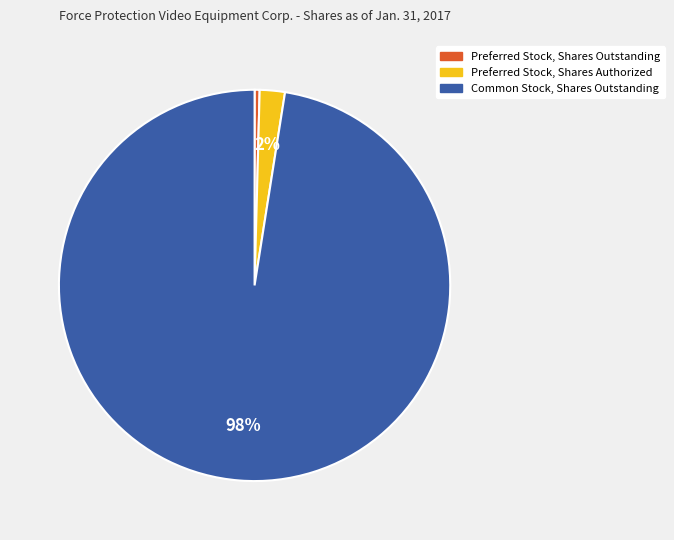

Which category has the smallest portion of the pie?

Preferred Stock, Shares Outstanding